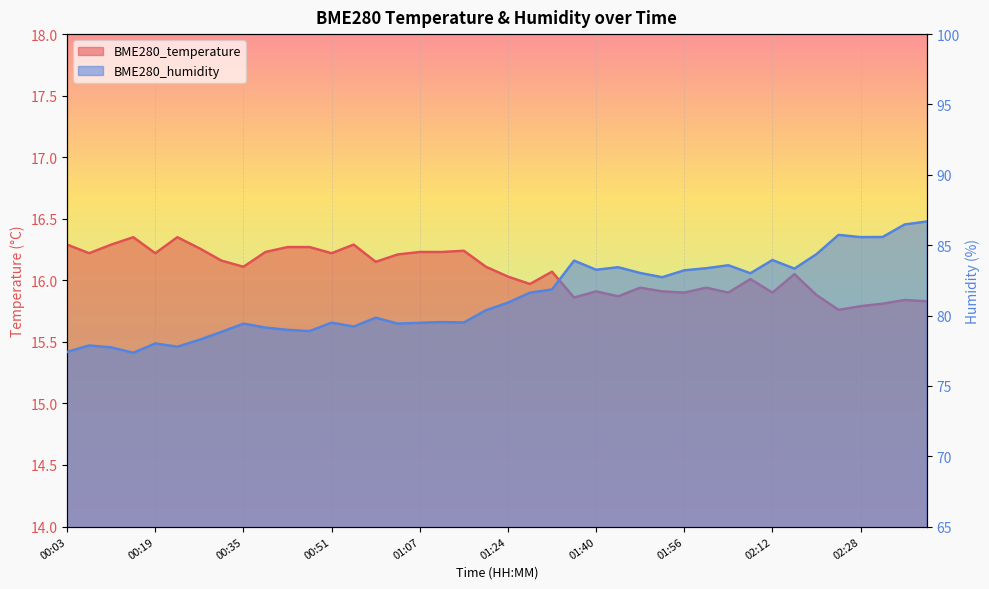

How many values in the BME280_temperature series exceed 16?

24